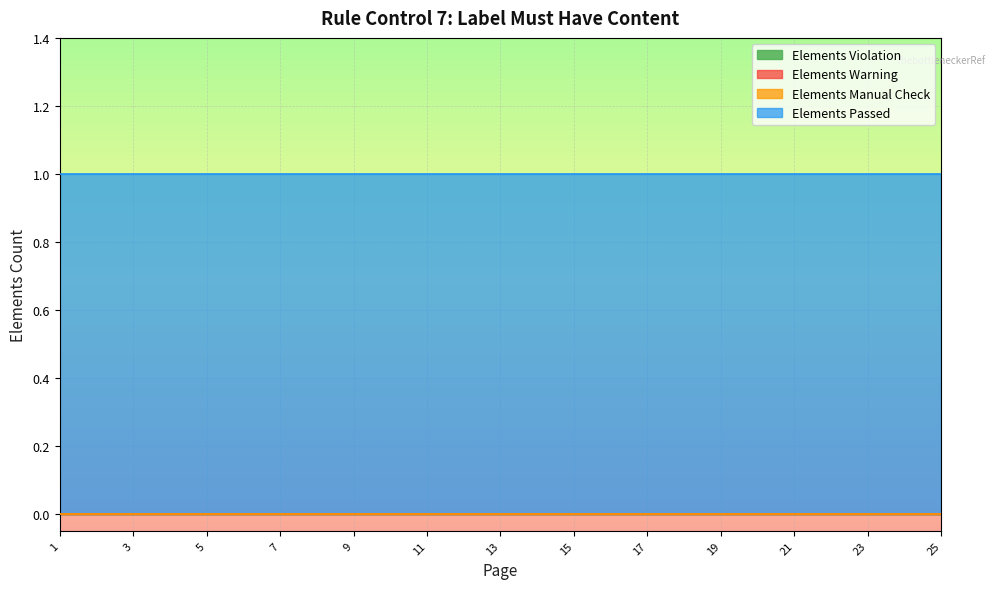

True or false: Elements Passed has more than 1 points higher than both neighbors.

False